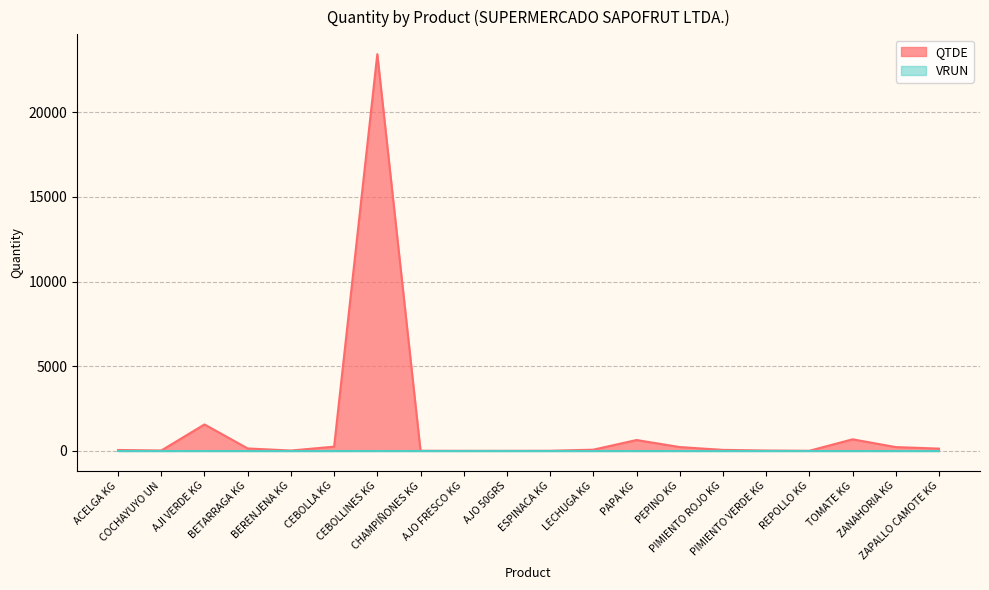

What is the label of the 13th point from the left?

PAPA KG